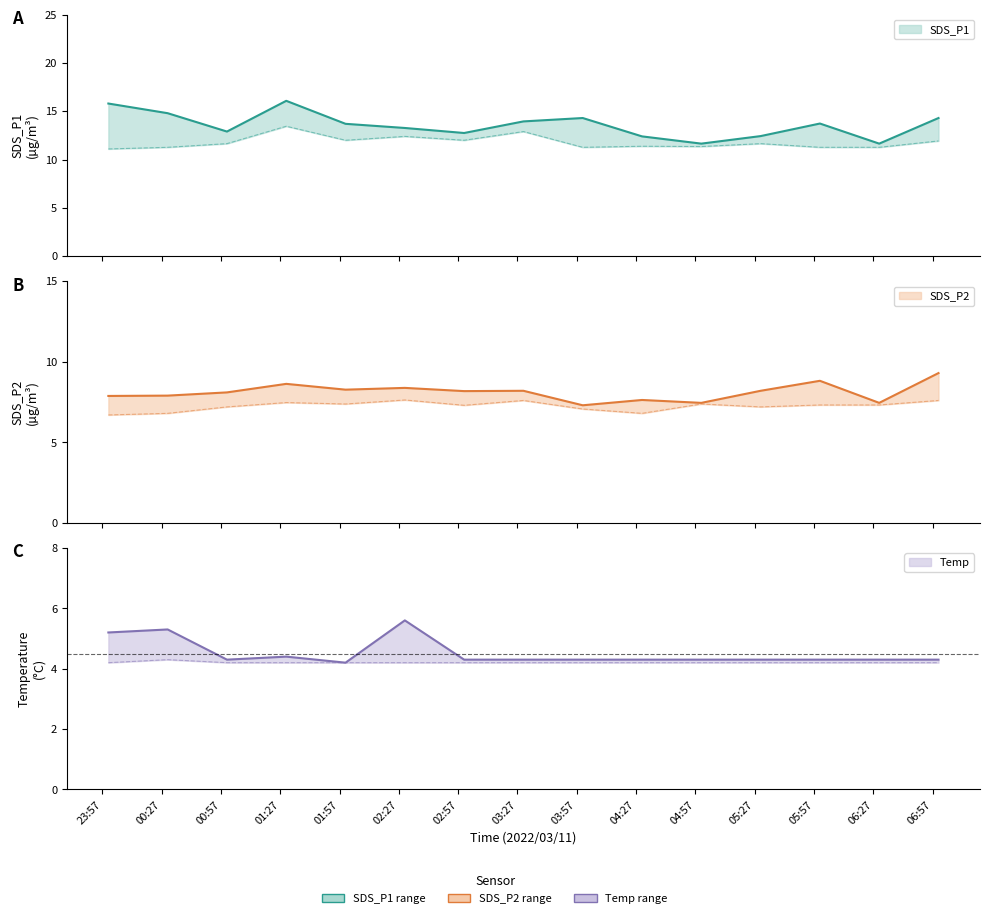

At which category does SDS_P1 reach its first local valley?

2022/03/11 01:00